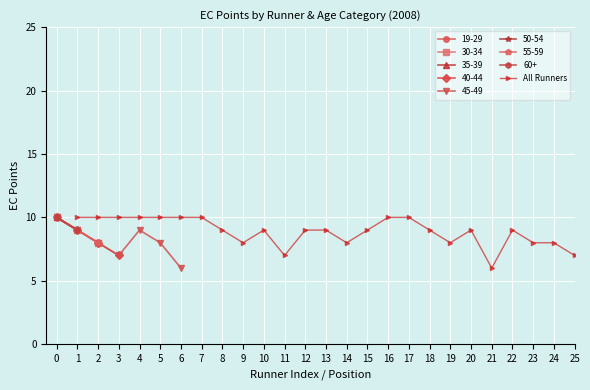

What is the difference between the maximum and minimum values?

4